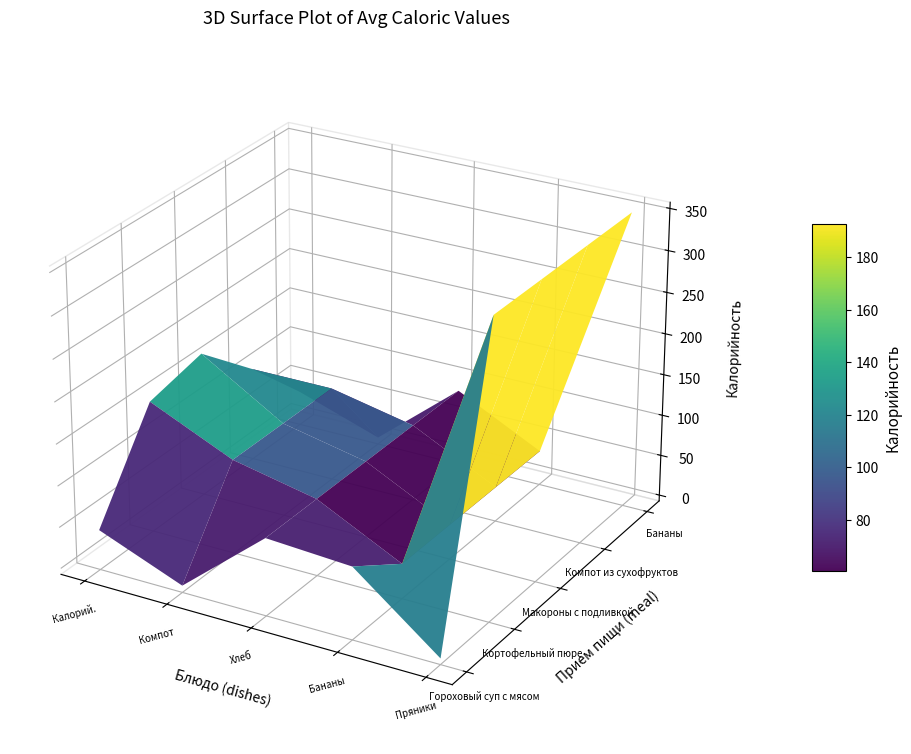

What is the sum of all Гороховый суп с мясом values?

208